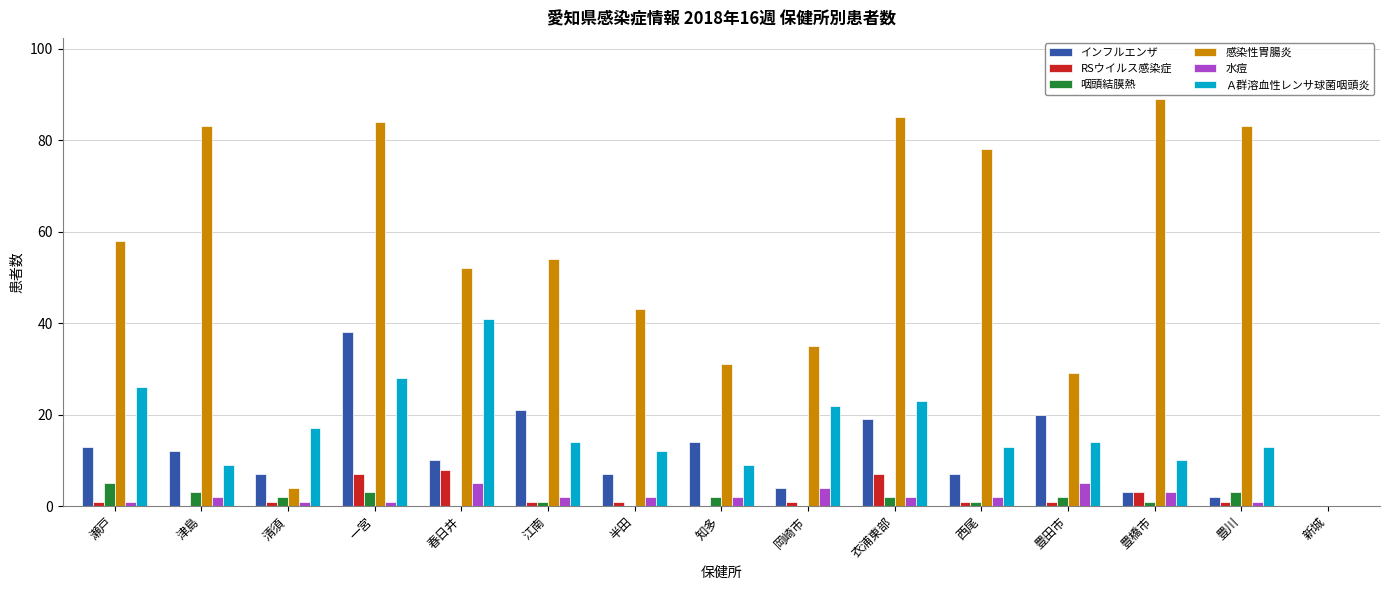

Which category has the highest value in the インフルエンザ series?

一宮